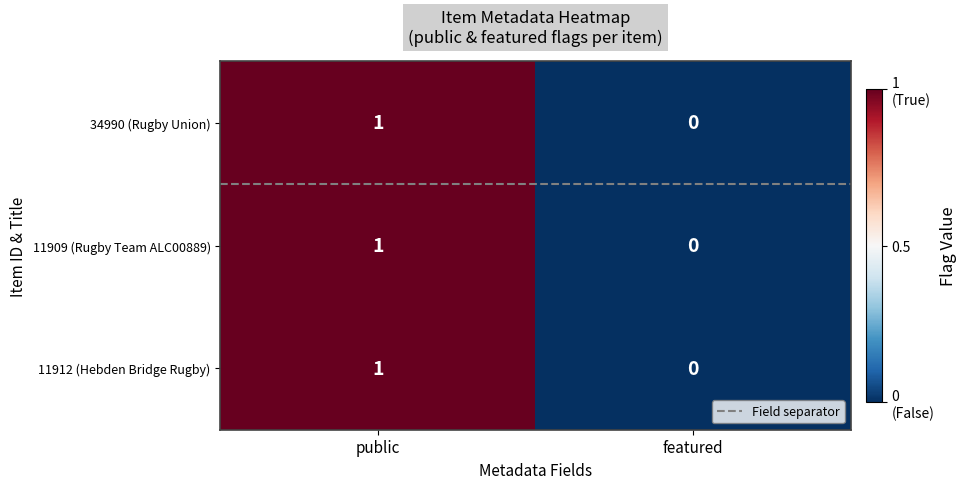

The 11912 (Hebden Bridge Rugby) series shows 0 at featured. True or false?

True